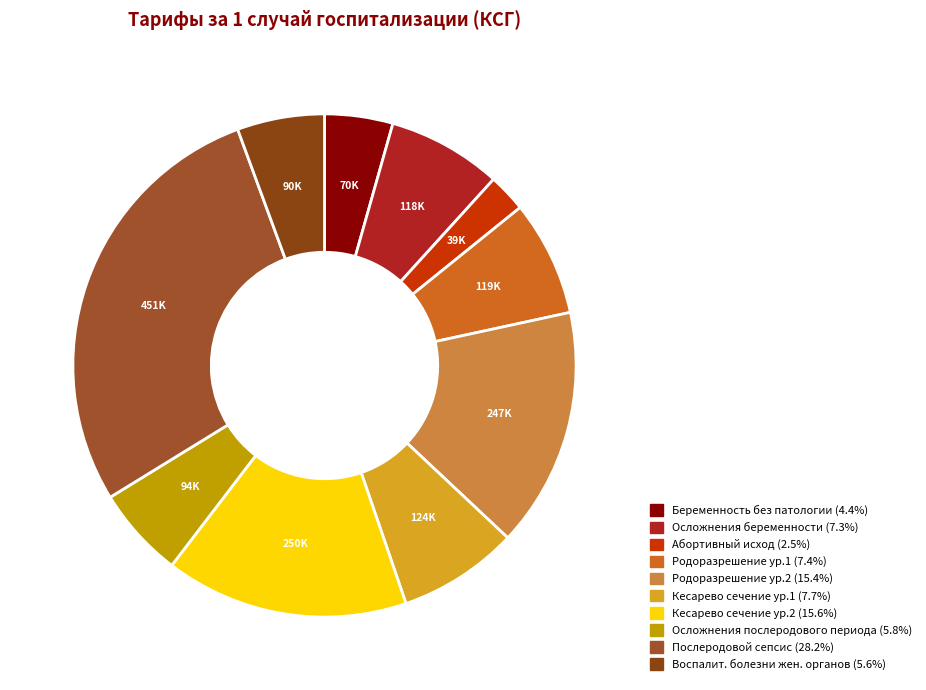

How many slices are in this pie chart?

10